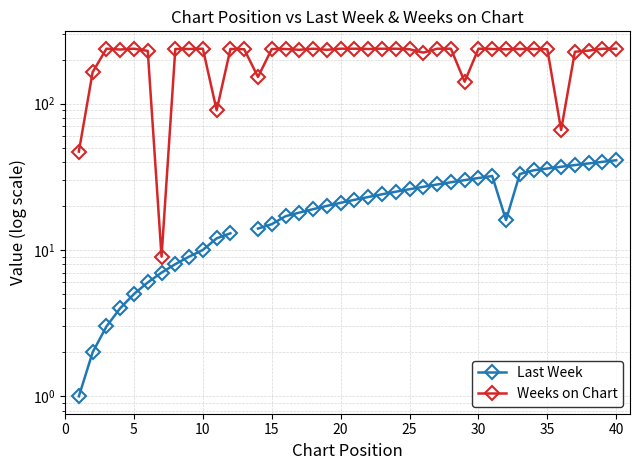

Does the chart display data point markers on the line(s)?

Yes